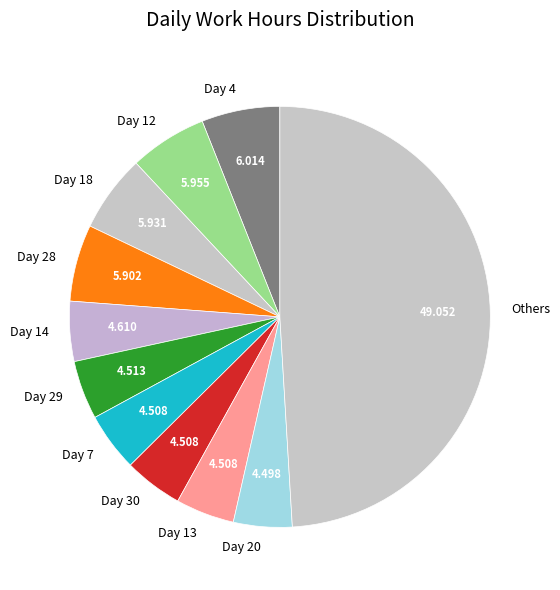

Is Day 30 the majority of the pie?

No